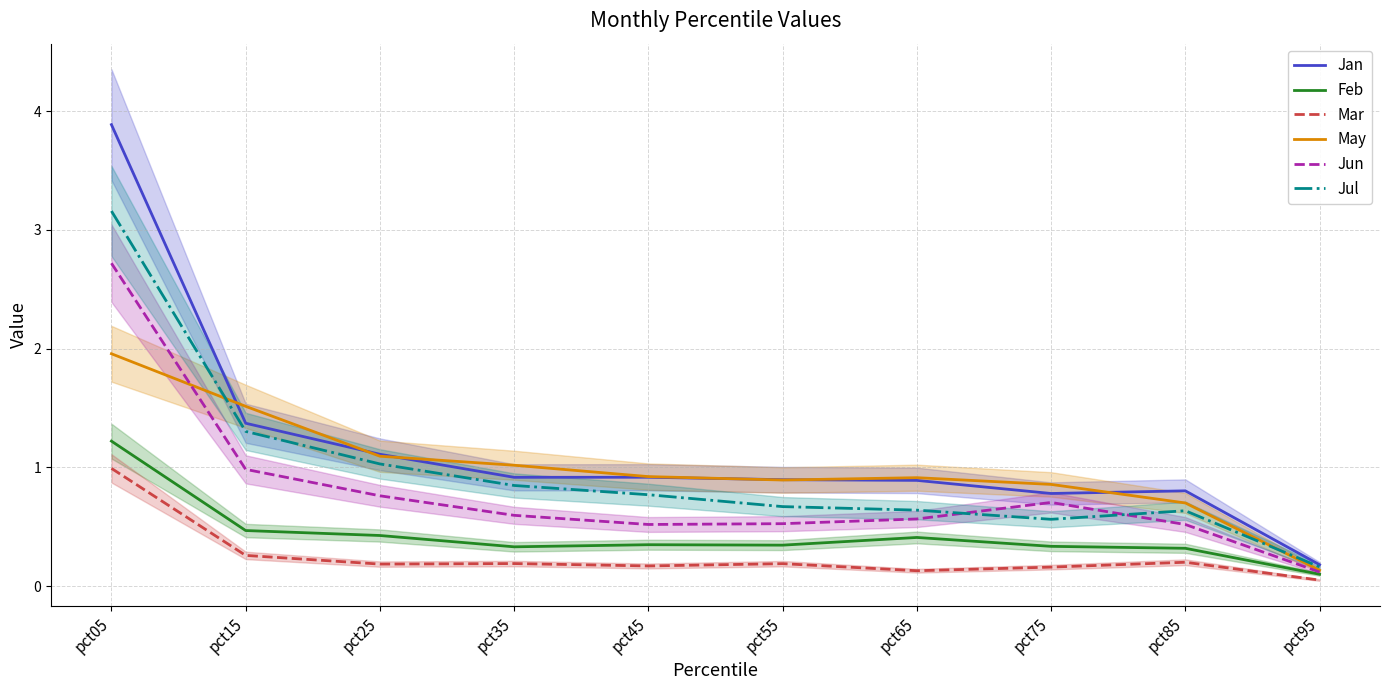

What is the value of the Feb point at the 4th from the left?

0.3